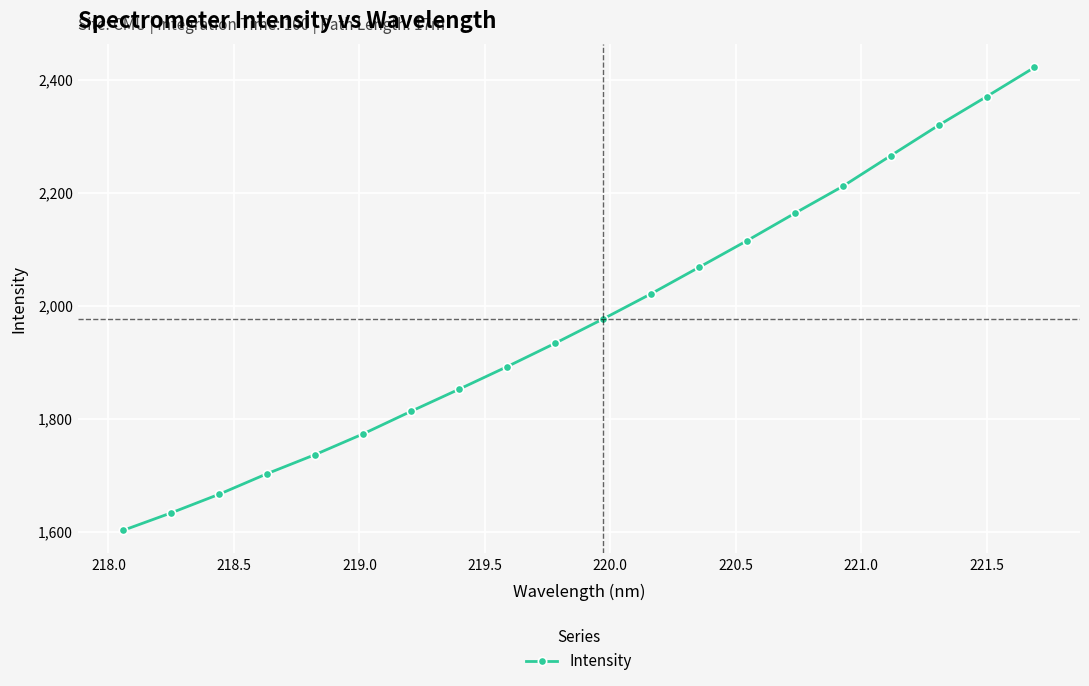

How many lines are shown in the chart?

1